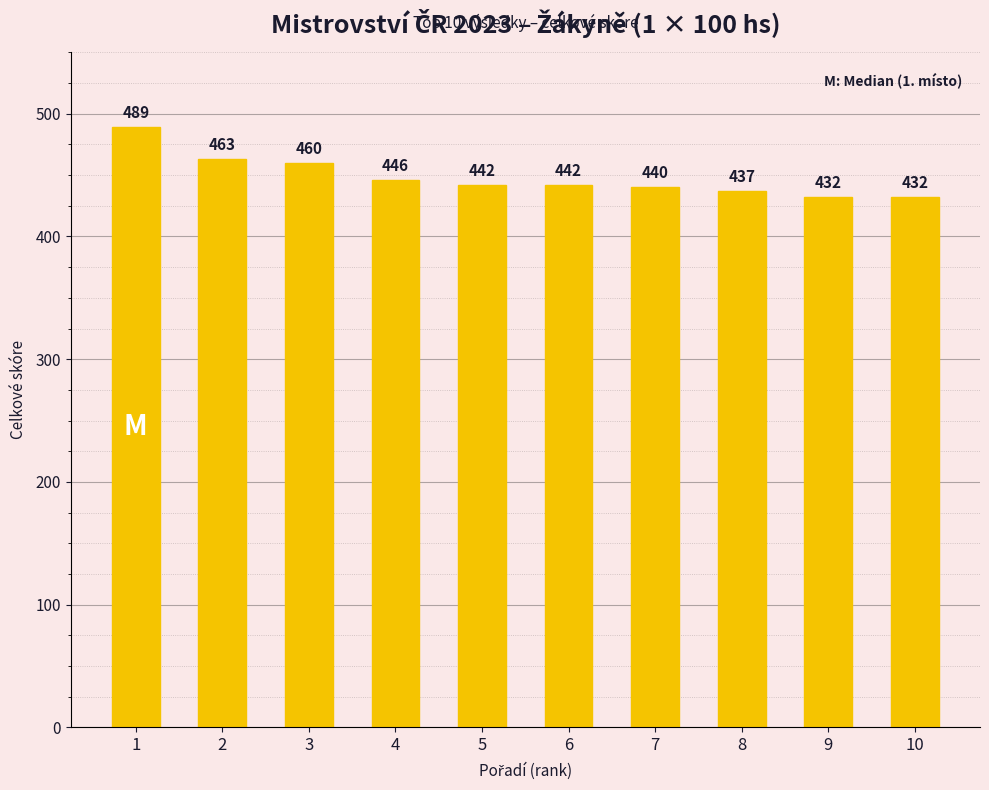

True or false: the data shows 308 at 1.

False